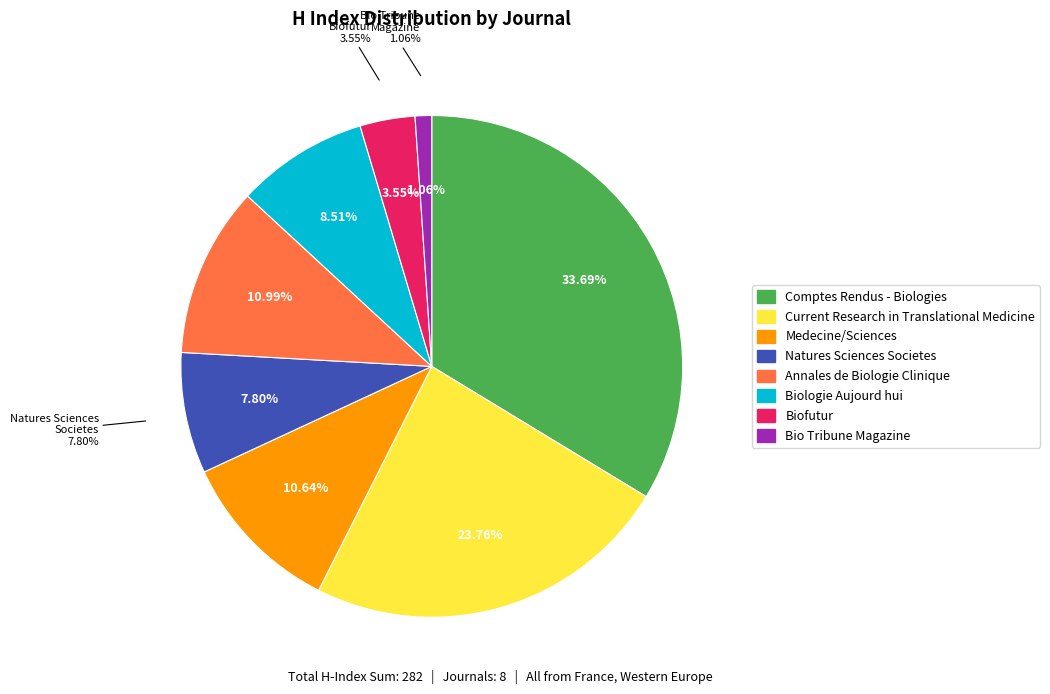

Is the sum of Comptes Rendus - Biologies and Current Research in Translational Medicine greater than half?

Yes